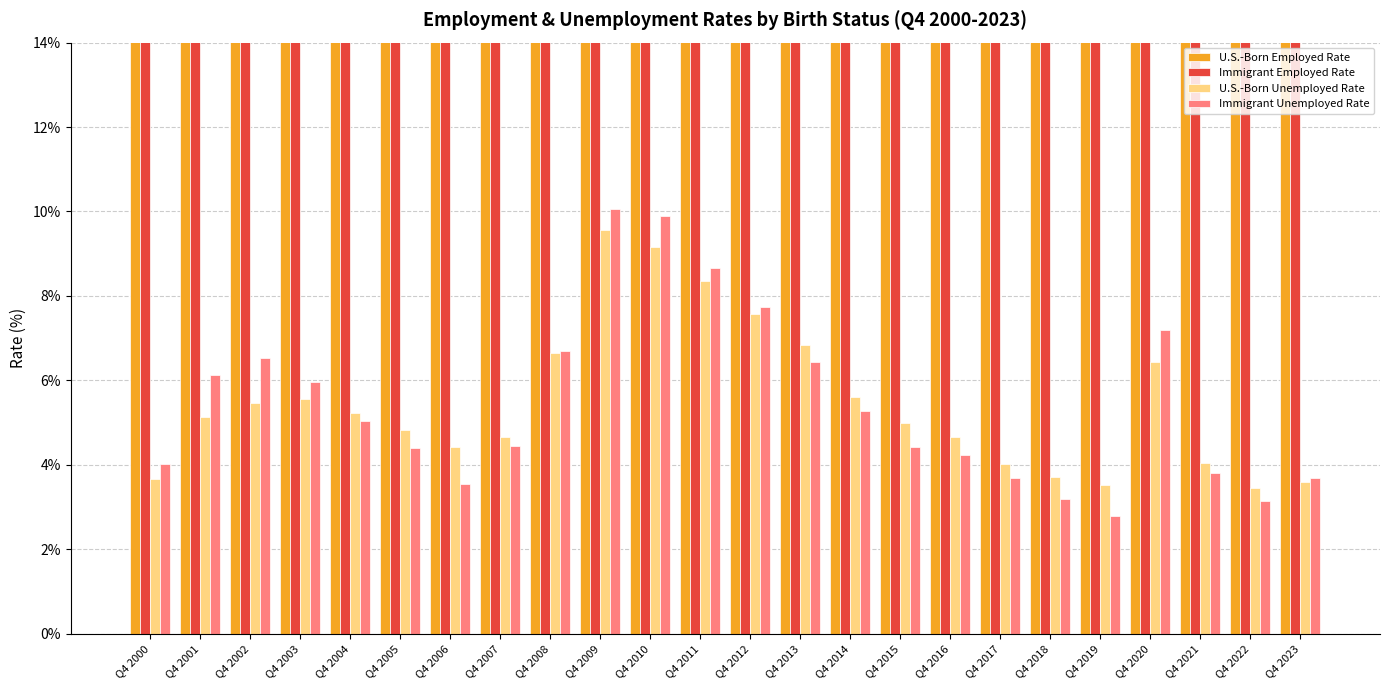

Rank the series by their maximum value, from lowest to highest.

U.S.-Born Unemployed Rate, Immigrant Unemployed Rate, Immigrant Employed Rate, U.S.-Born Employed Rate